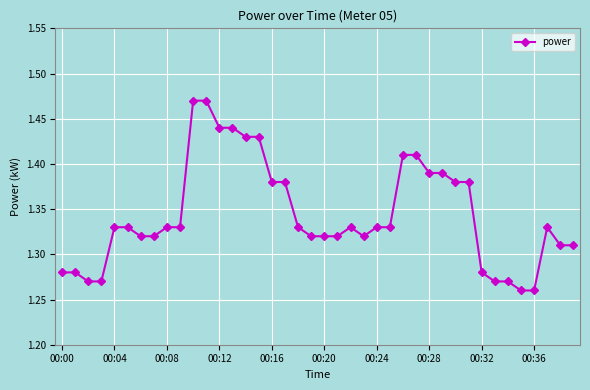

What is the sum of all values?

53.8